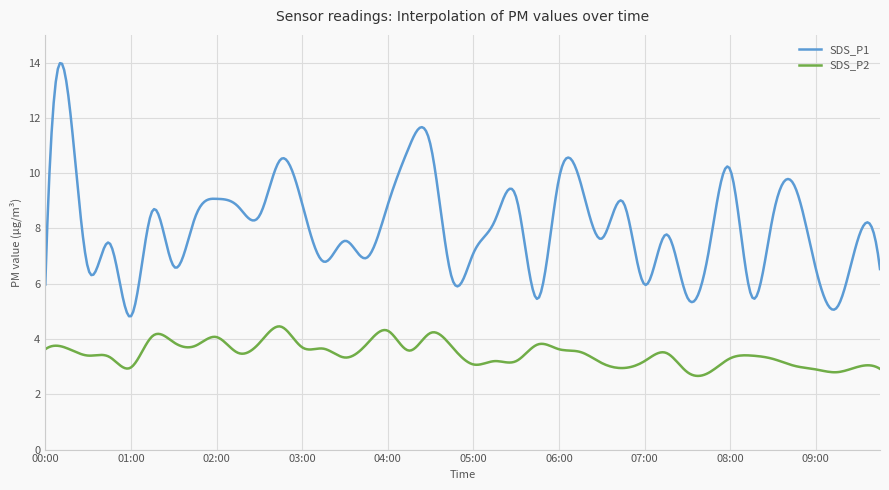

Which series has the largest total across all categories?

SDS_P1